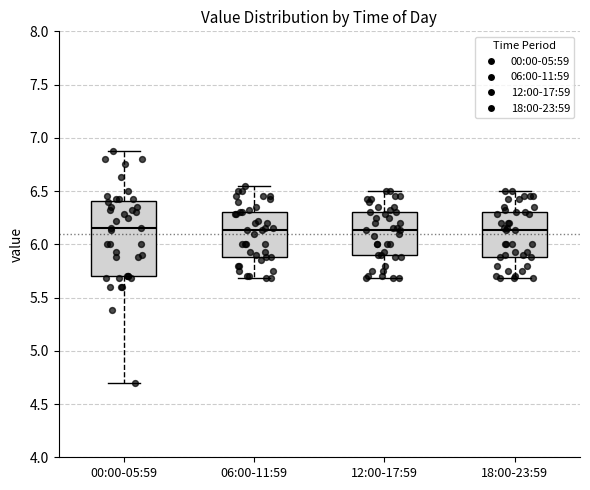

Reading left to right, read every box against the y-axis: the position of its median line, the range the box covers, and the ends of its whiskers. The values are not printed on the chart, so give them approximately, as read against the axis.

00:00-05:59: median 6.15, box 5.70 to 6.40, whiskers 4.70 to 6.90
06:00-11:59: median 6.15, box 5.90 to 6.30, whiskers 5.70 to 6.55
12:00-17:59: median 6.15, box 5.90 to 6.30, whiskers 5.70 to 6.50
18:00-23:59: median 6.15, box 5.90 to 6.30, whiskers 5.70 to 6.50